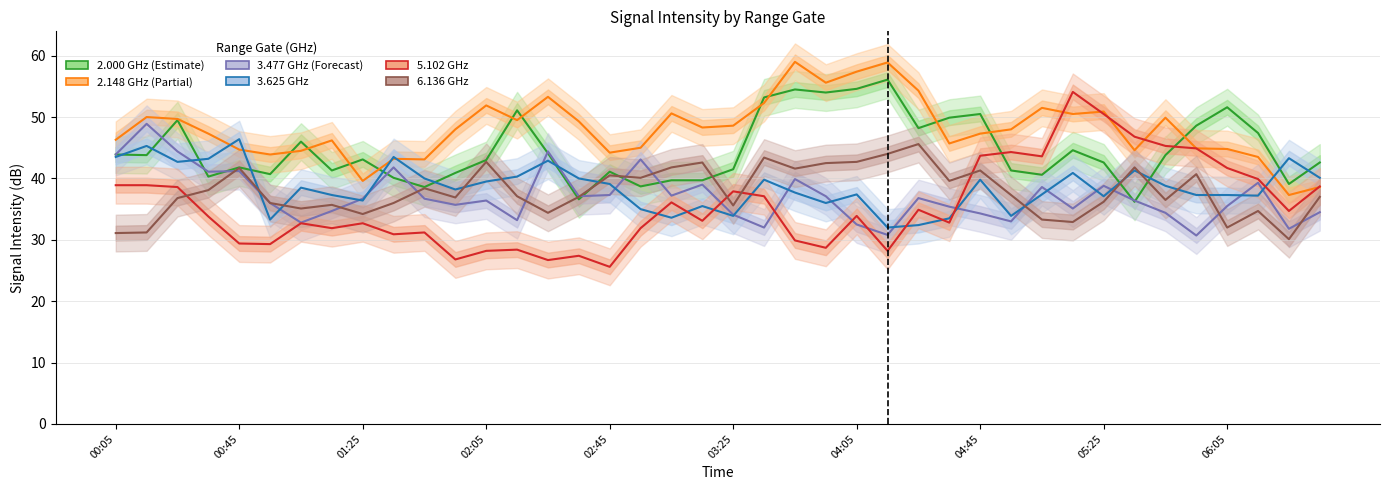

Which series has the largest total across all categories?

2.148